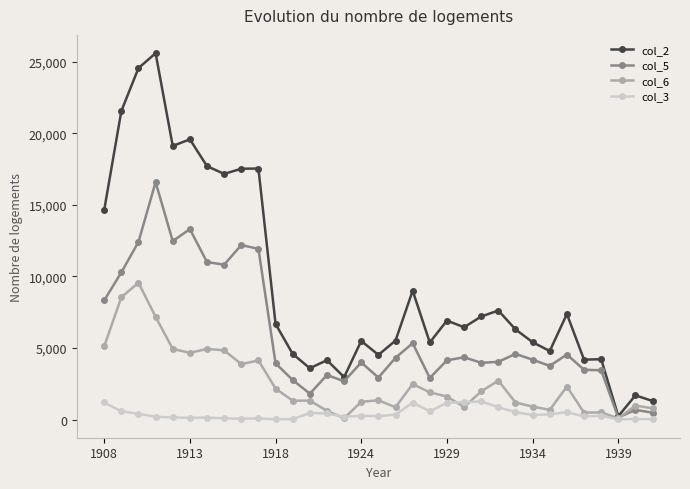

Which series has the largest range (max minus min)?

col_2